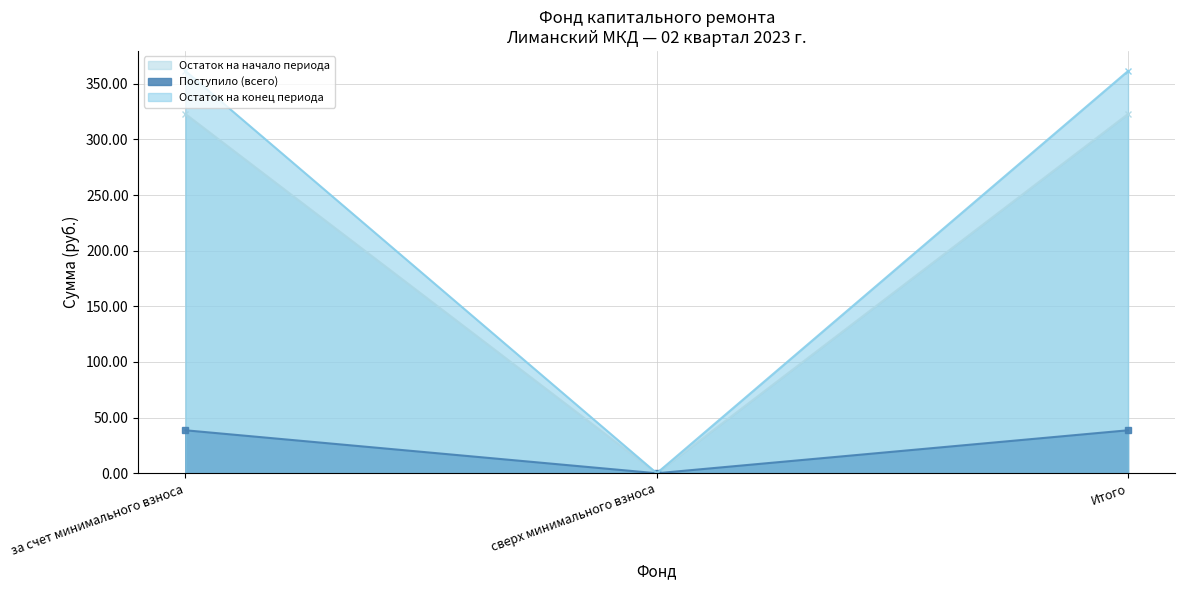

What is the label of the 1st point from the right?

Итого